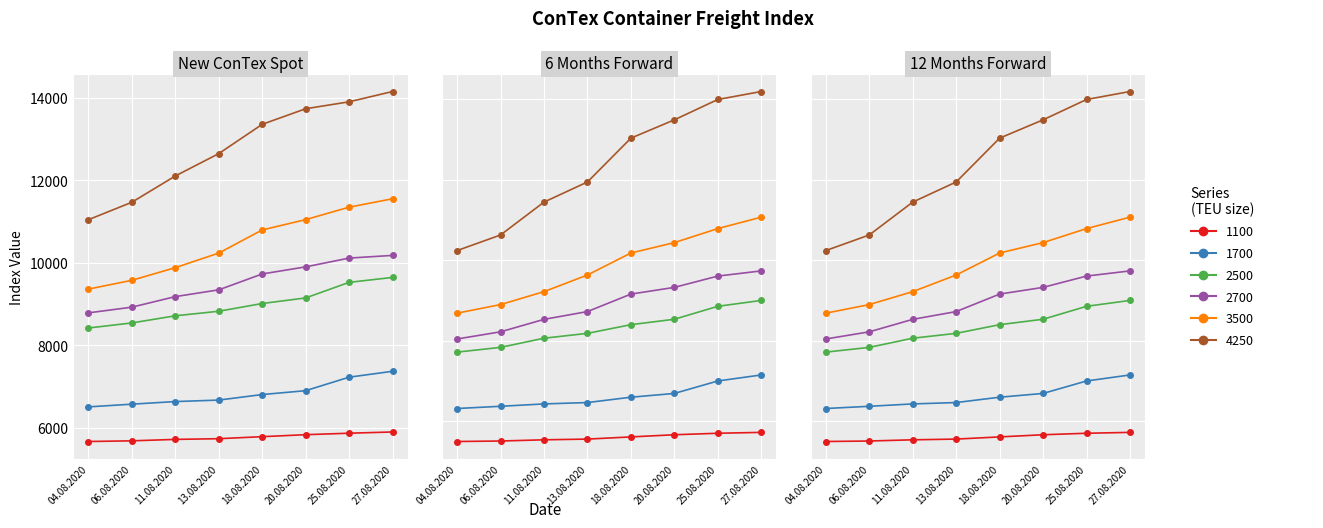

True or false: 4250 and 2700 cross at least once.

False